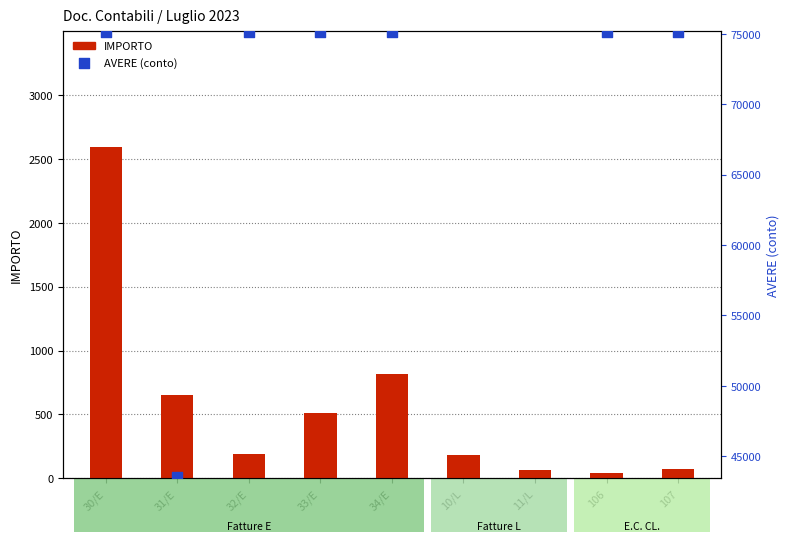

Which series contains the highest Y value?

AVERE (conto)